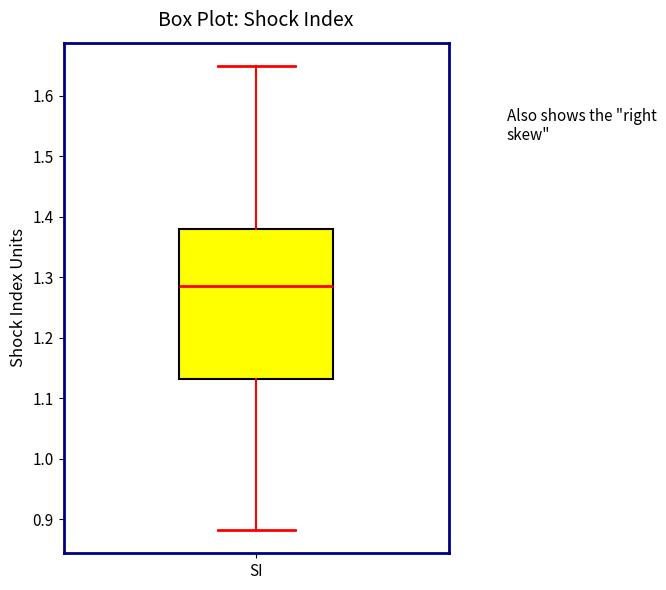

Read this box plot against the y-axis: the position of the median line, the range covered by the box, and the ends of both whiskers. The values are not printed on the chart, so give them approximately, as read against the axis.

median 1.29, box 1.13 to 1.38, whiskers 0.88 to 1.65